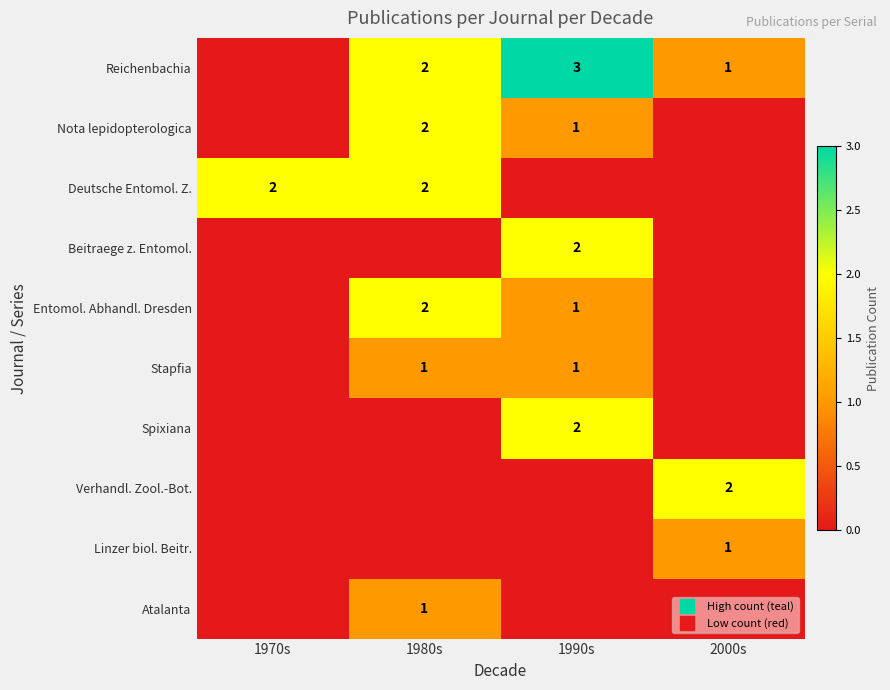

What is the difference between the highest and lowest values at 1980s?

2